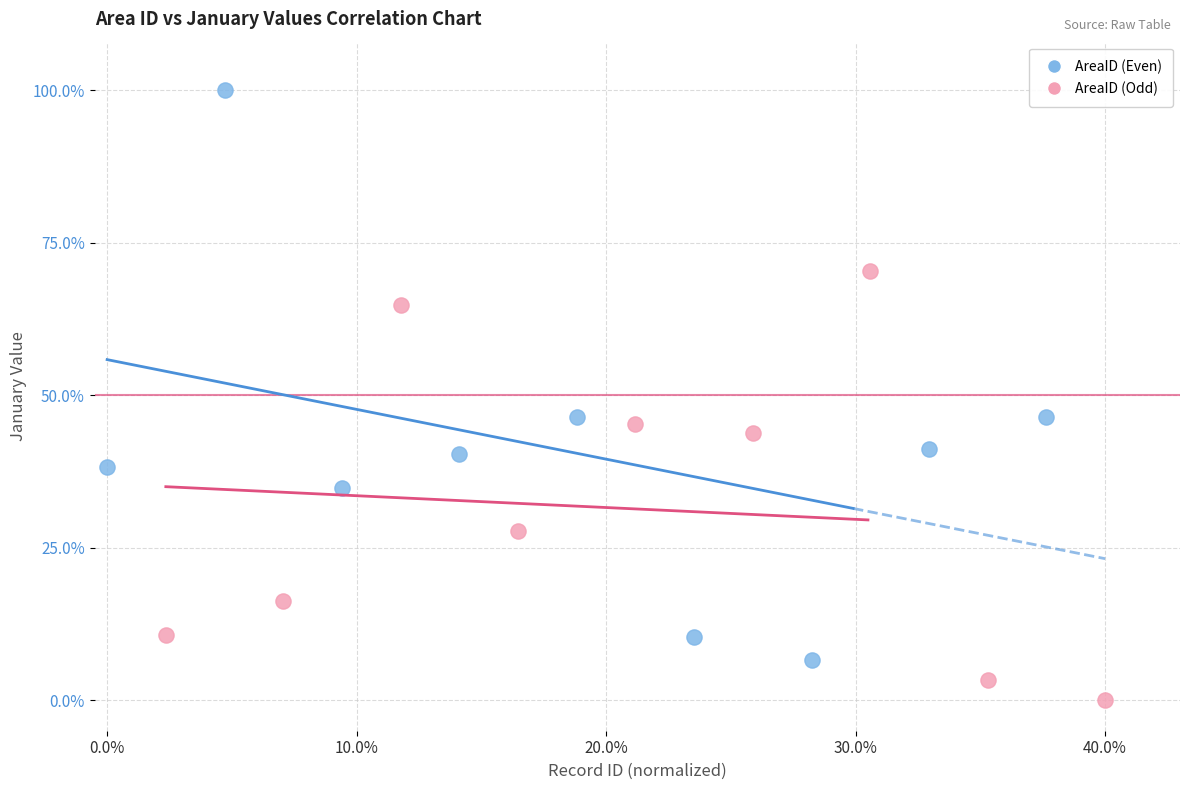

Which series reaches the maximum Y coordinate?

AreaID (Even)